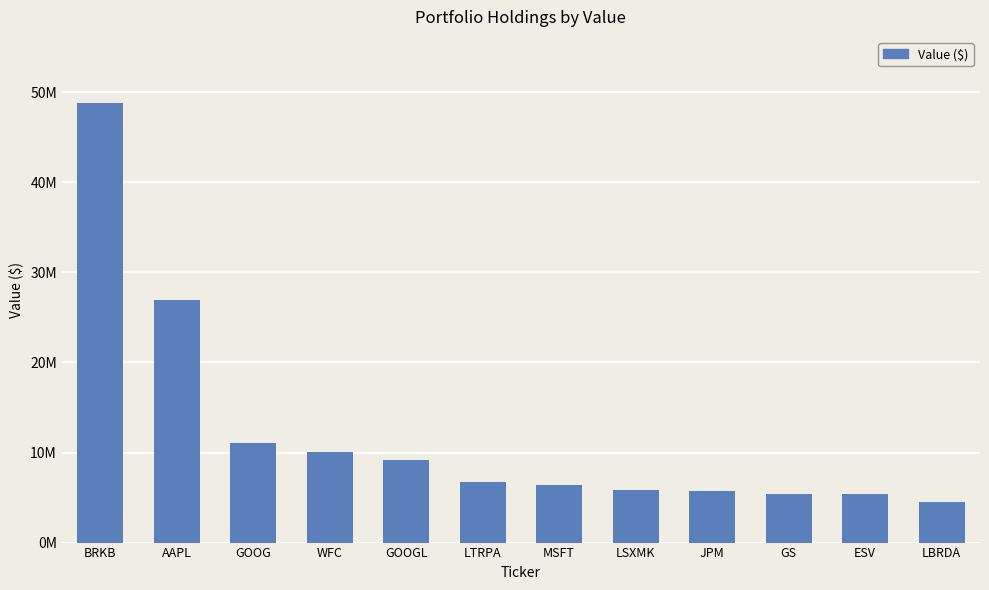

Are the bars horizontal?

No